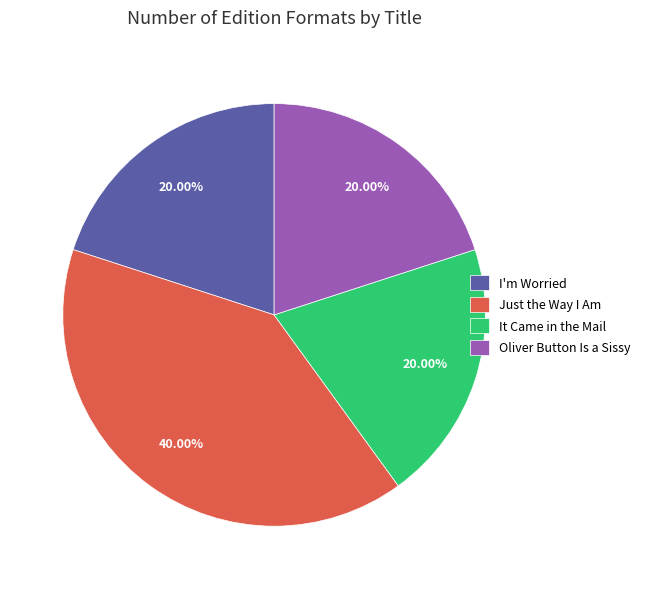

Which category has the biggest portion of the pie?

Just the Way I Am